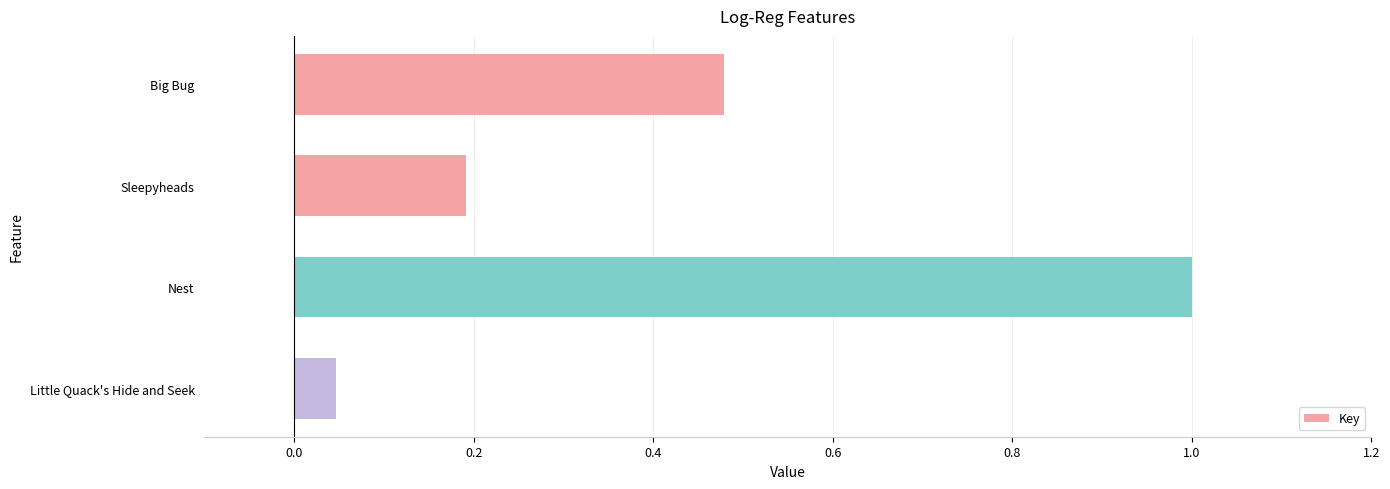

Does the chart contain stacked bars?

No